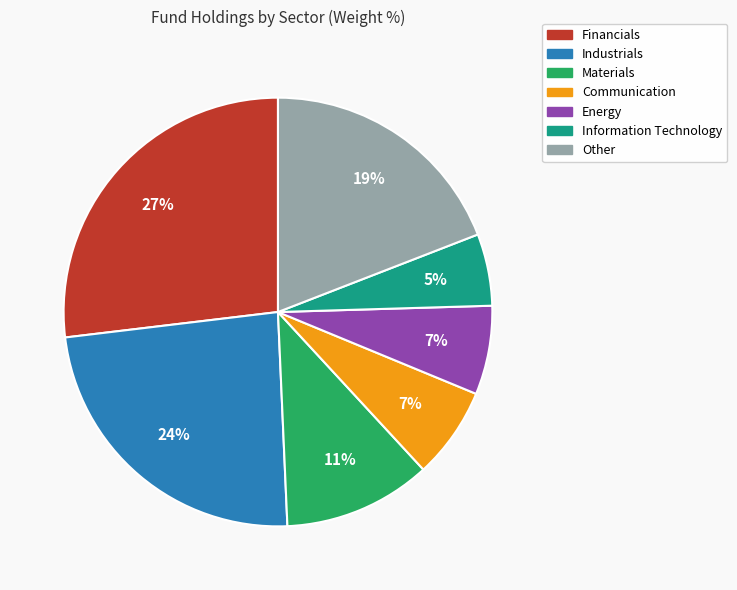

Does any single category account for the majority?

No